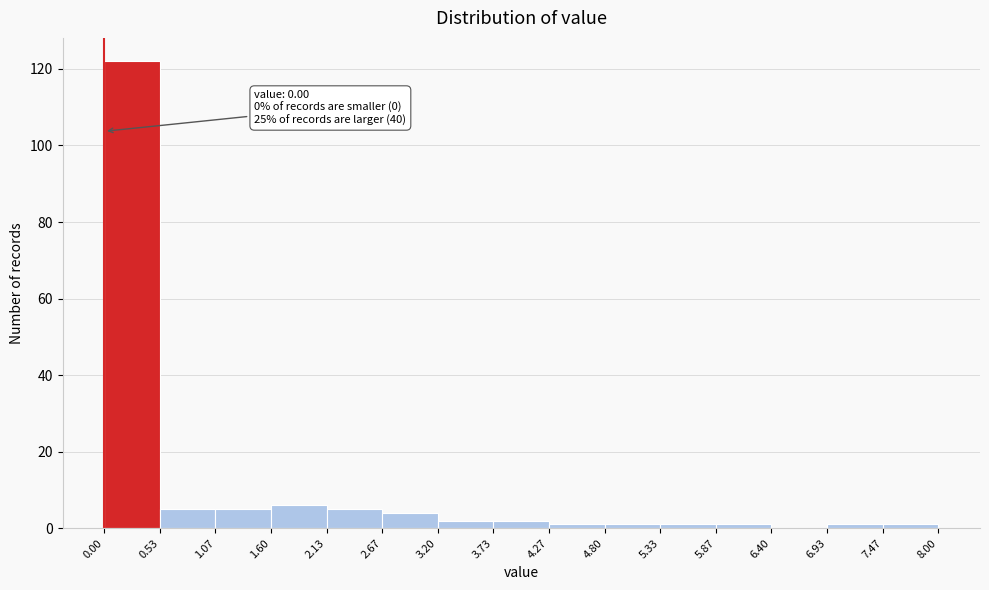

Over which range of the x-axis is the bar tallest?

0.00 to 0.53